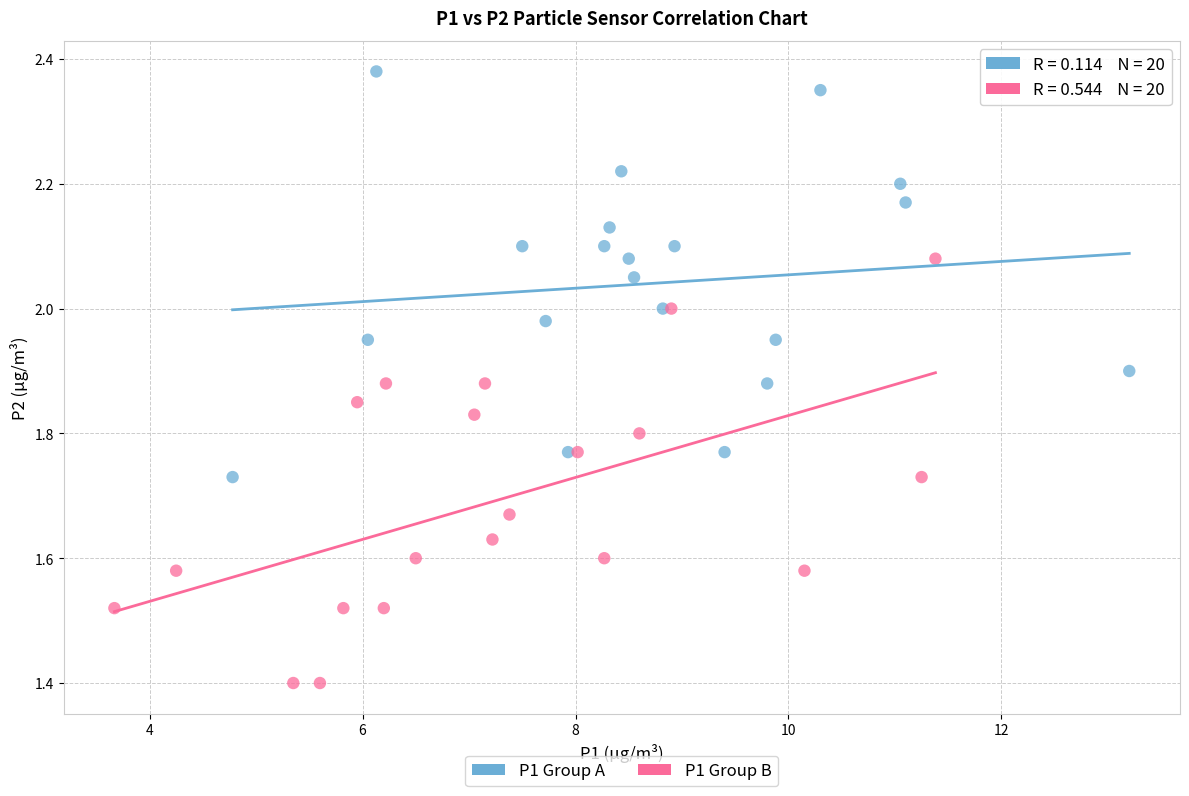

Which series reaches the minimum Y coordinate?

P1 Group B